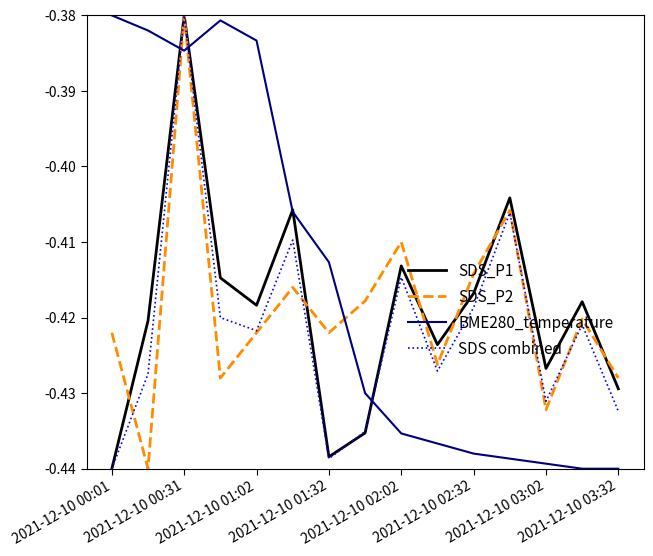

Which series has the largest total across all categories?

BME280_temperature